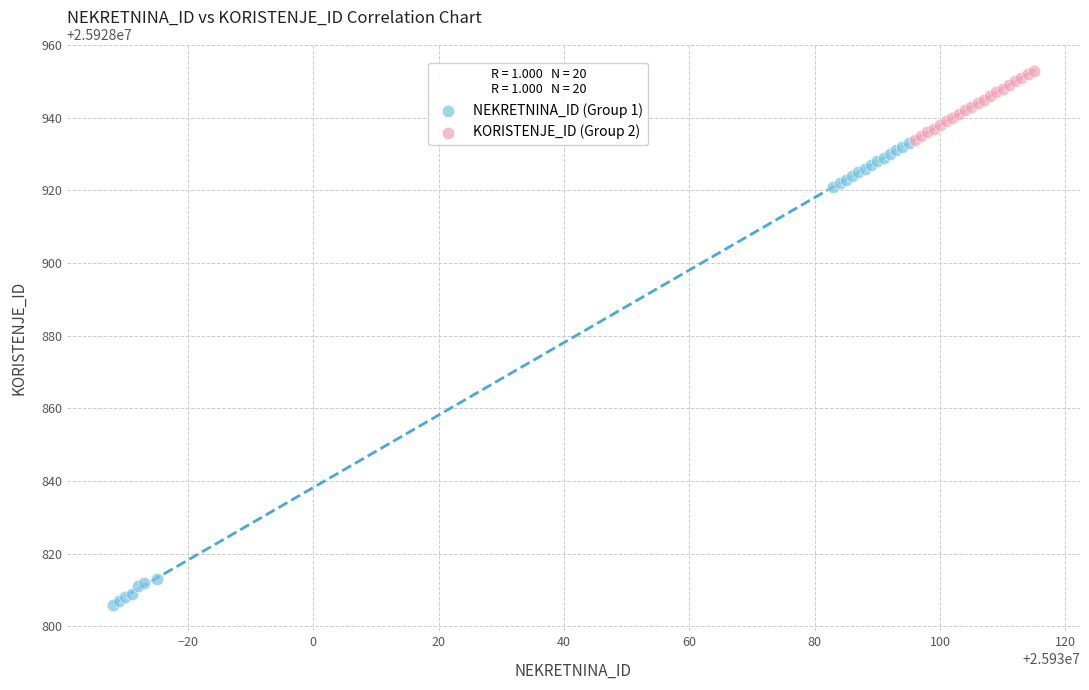

Which series reaches the minimum Y coordinate?

NEKRETNINA_ID (Group 1)